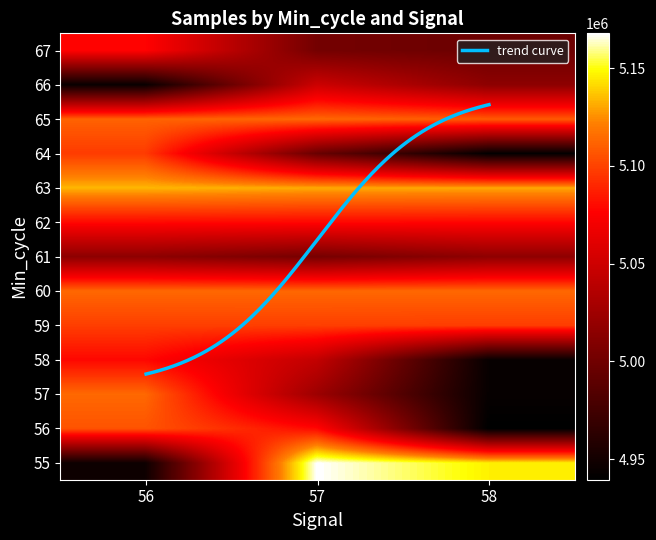

Which series has the largest range (max minus min)?

55